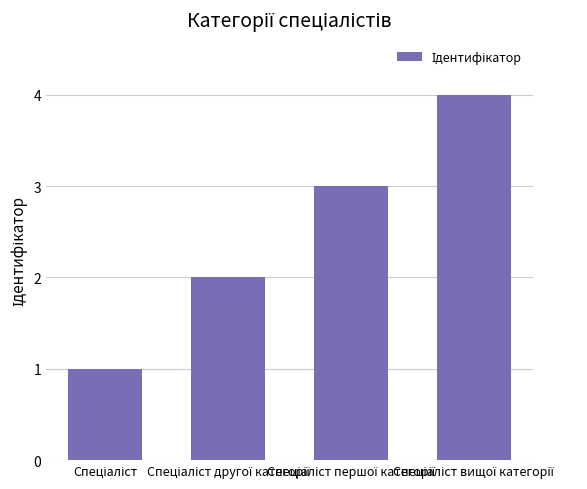

What is the greatest value displayed?

4